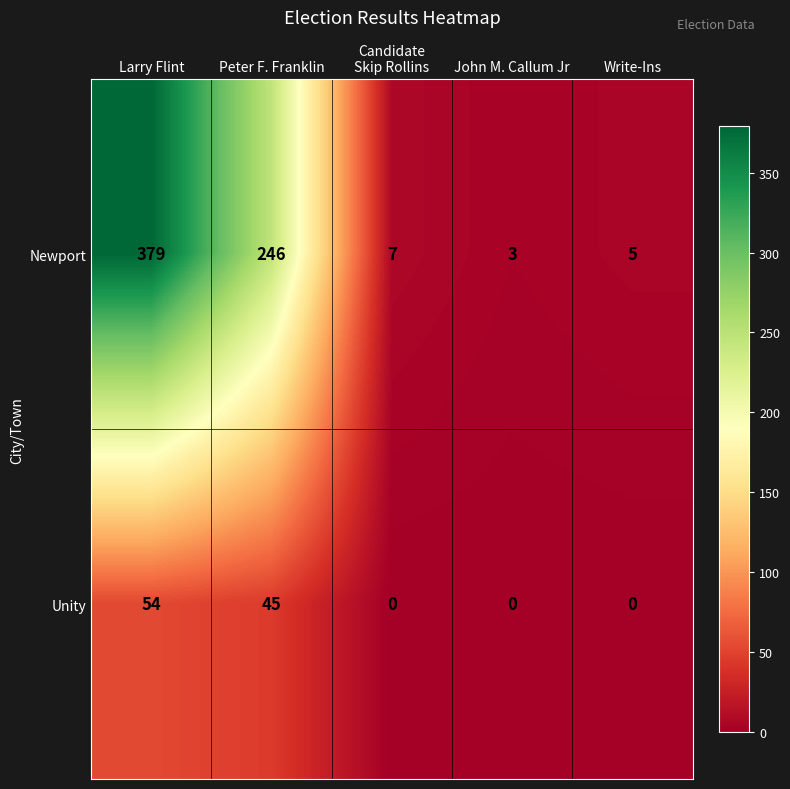

Which series has the widest spread of values?

Newport